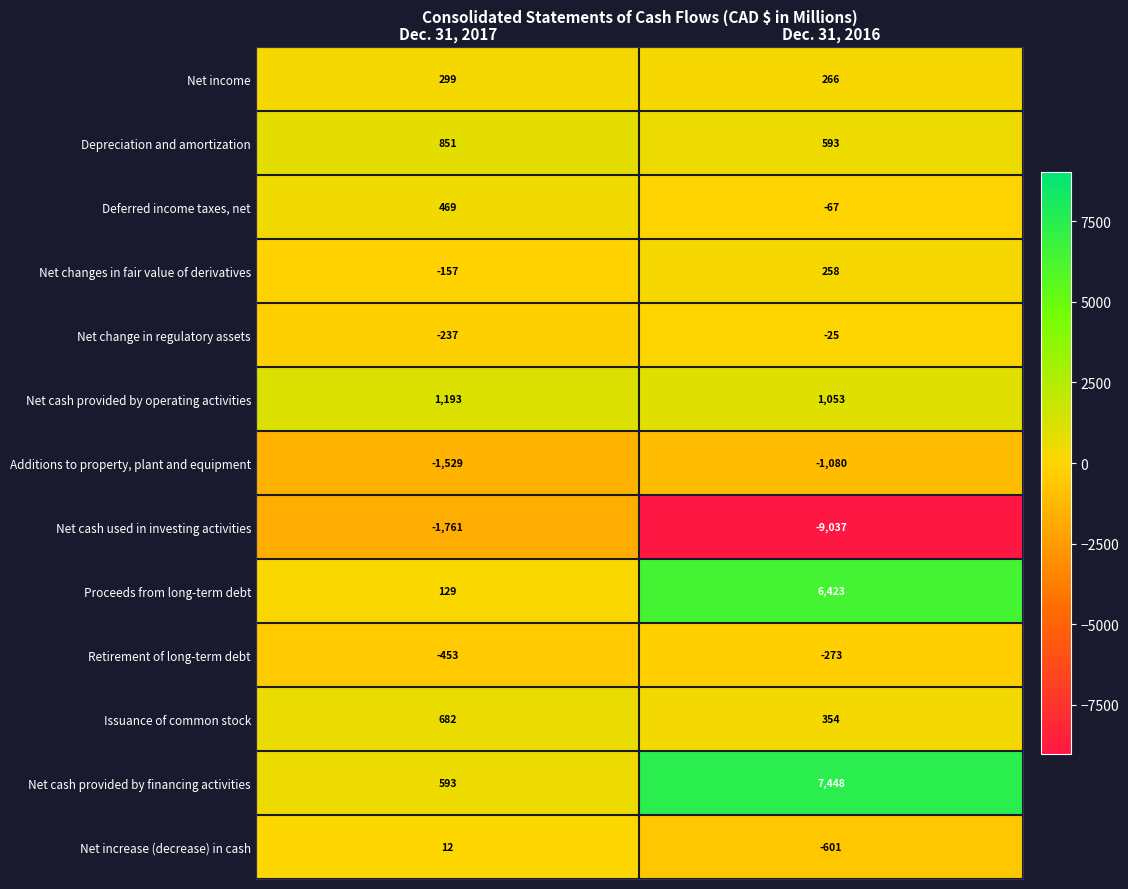

Which series has the largest total across all categories?

Net cash provided by financing activities